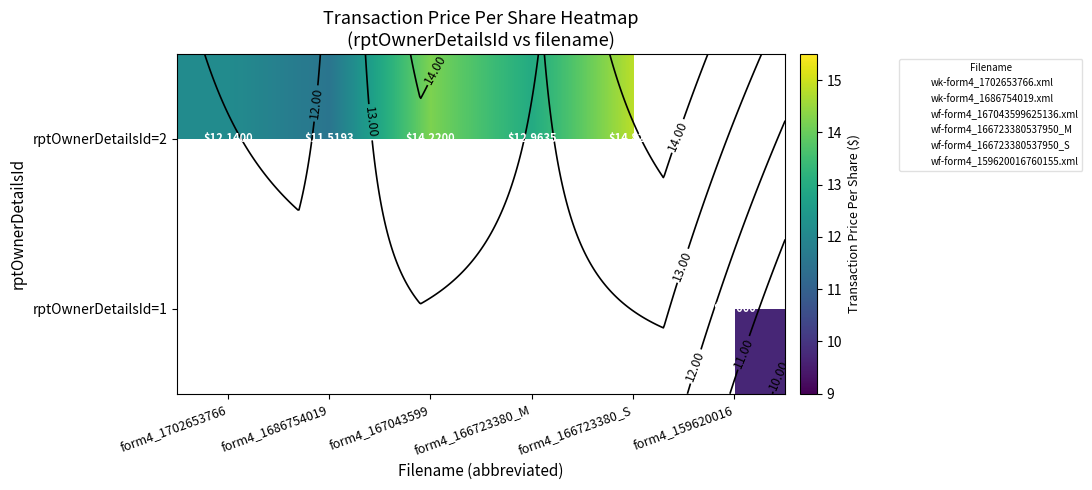

At how many categories does at least one series exceed 10?

5